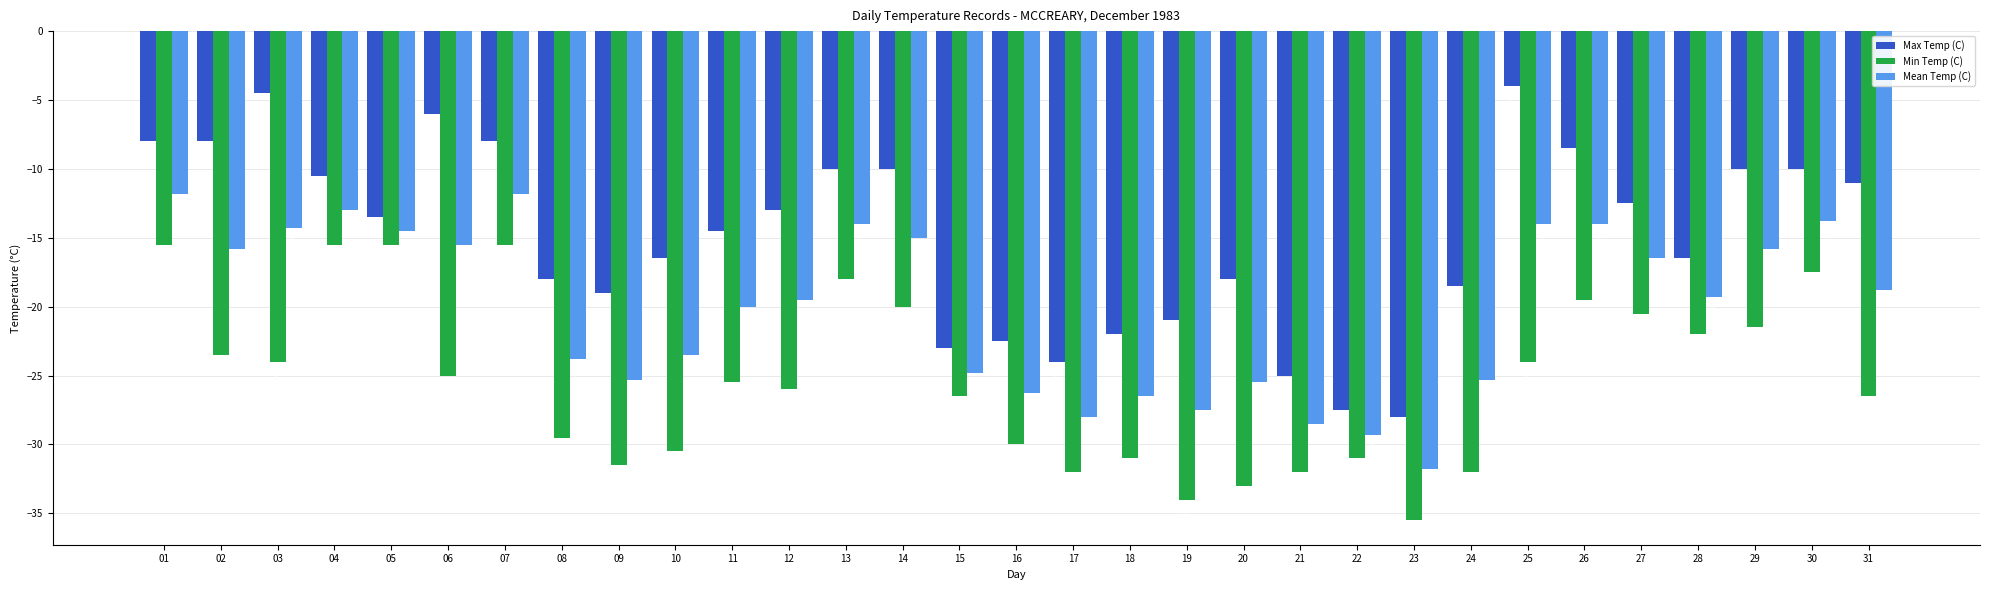

Which series has the largest total across all categories?

Max Temp (C)